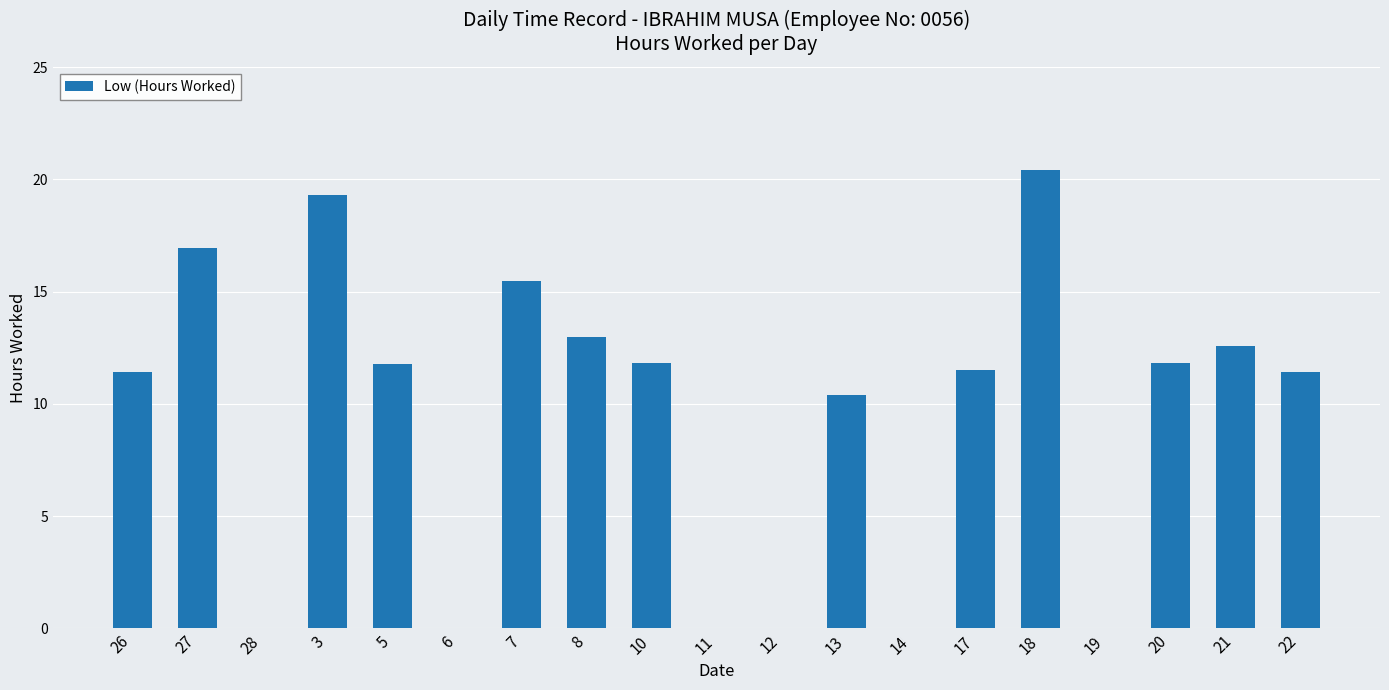

The chart shows a value of 12.6 at 21. True or false?

True